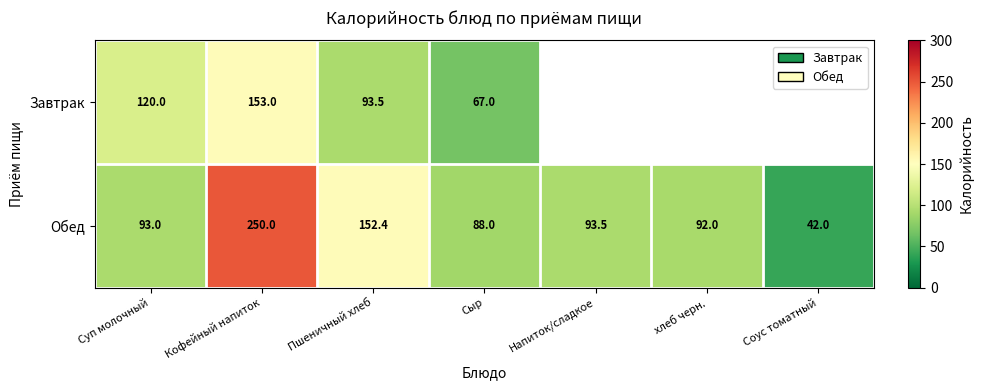

What value does the Обед series have at Соус томатный?

42.0